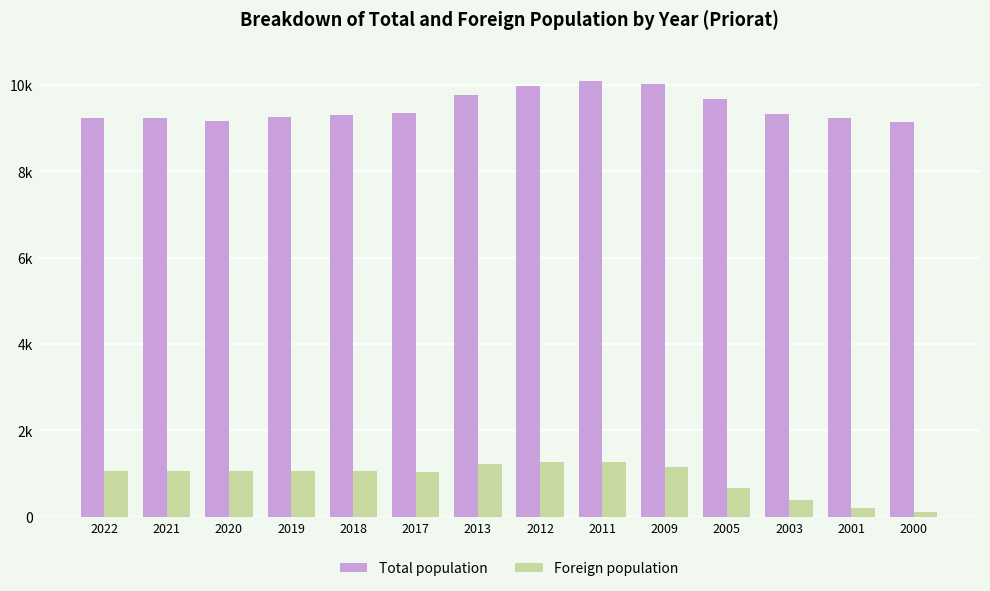

What are all the series names shown in the legend?

Total population, Foreign population